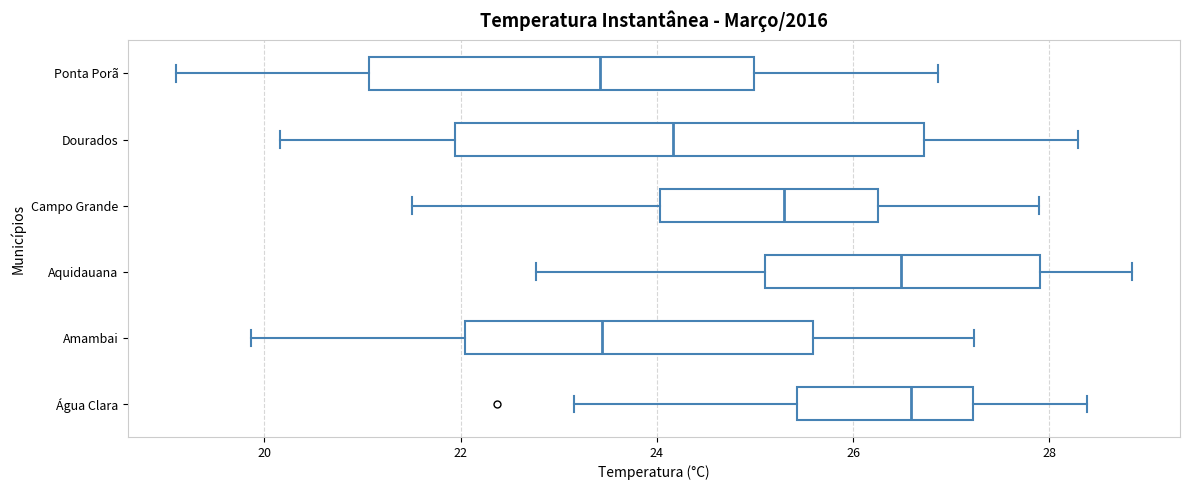

Reading bottom to top, read every box against the x-axis: the position of its median line, the range the box covers, and the ends of its whiskers. The values are not printed on the chart, so give them approximately, as read against the axis.

Água Clara: median 26.6, box 25.4 to 27.2, whiskers 23.2 to 28.4
Amambai: median 23.4, box 22.0 to 25.6, whiskers 19.8 to 27.2
Aquidauana: median 26.4, box 25.2 to 28.0, whiskers 22.8 to 28.8
Campo Grande: median 25.4, box 24.0 to 26.2, whiskers 21.6 to 27.8
Dourados: median 24.2, box 22.0 to 26.8, whiskers 20.2 to 28.2
Ponta Porã: median 23.4, box 21.0 to 25.0, whiskers 19.2 to 26.8